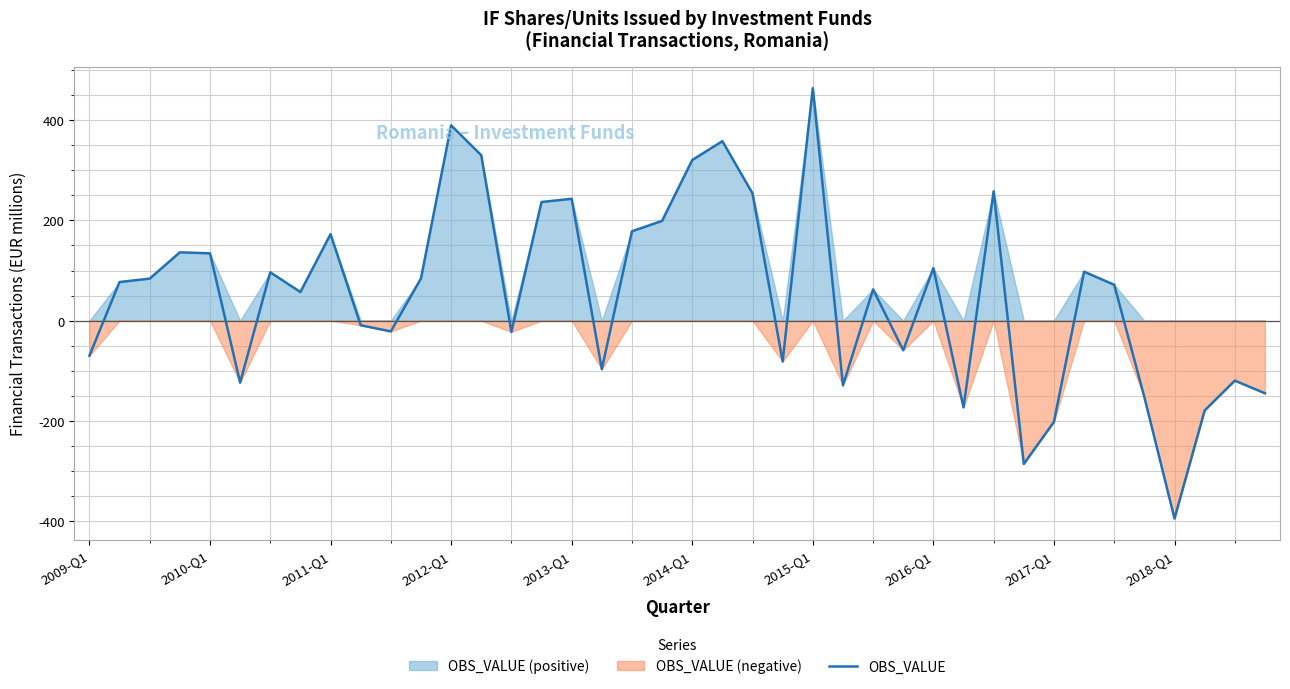

How many points are lower than both their immediate neighbors (excluding endpoints)?

11